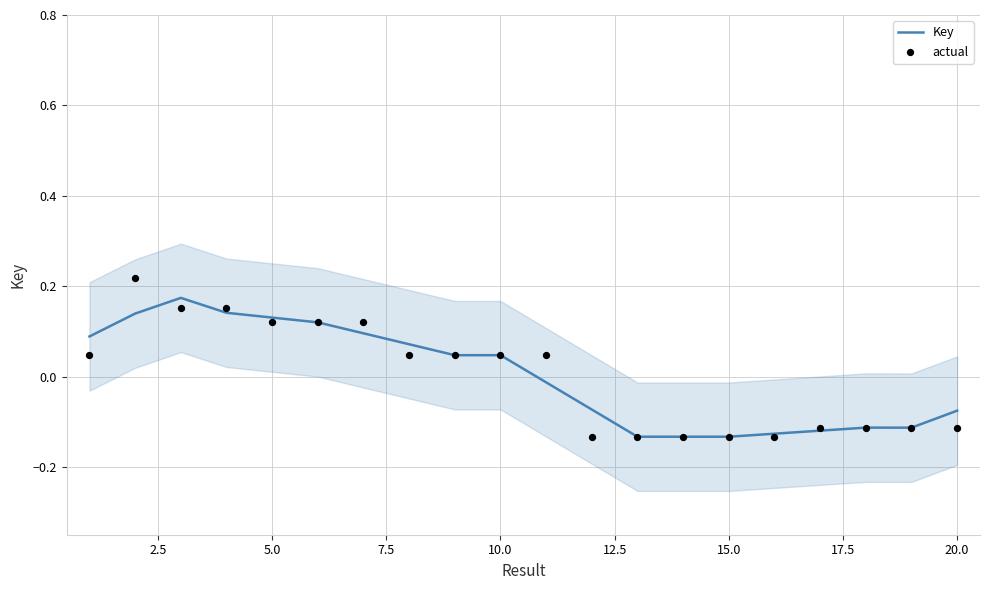

Which series has the largest Y range (max minus min)?

actual